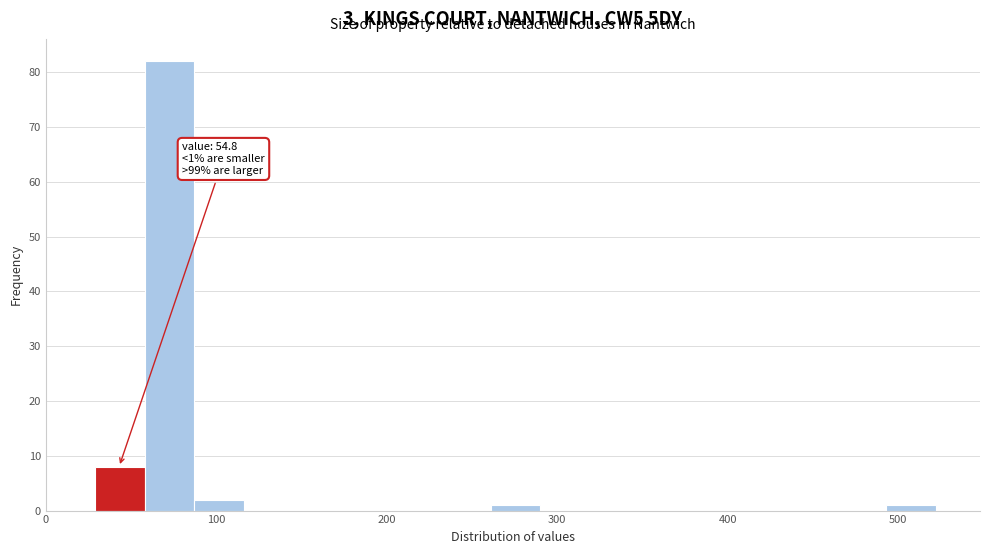

Around what value on the x-axis is the tallest bar? Give the approximate position of its centre, as read against the axis.

70